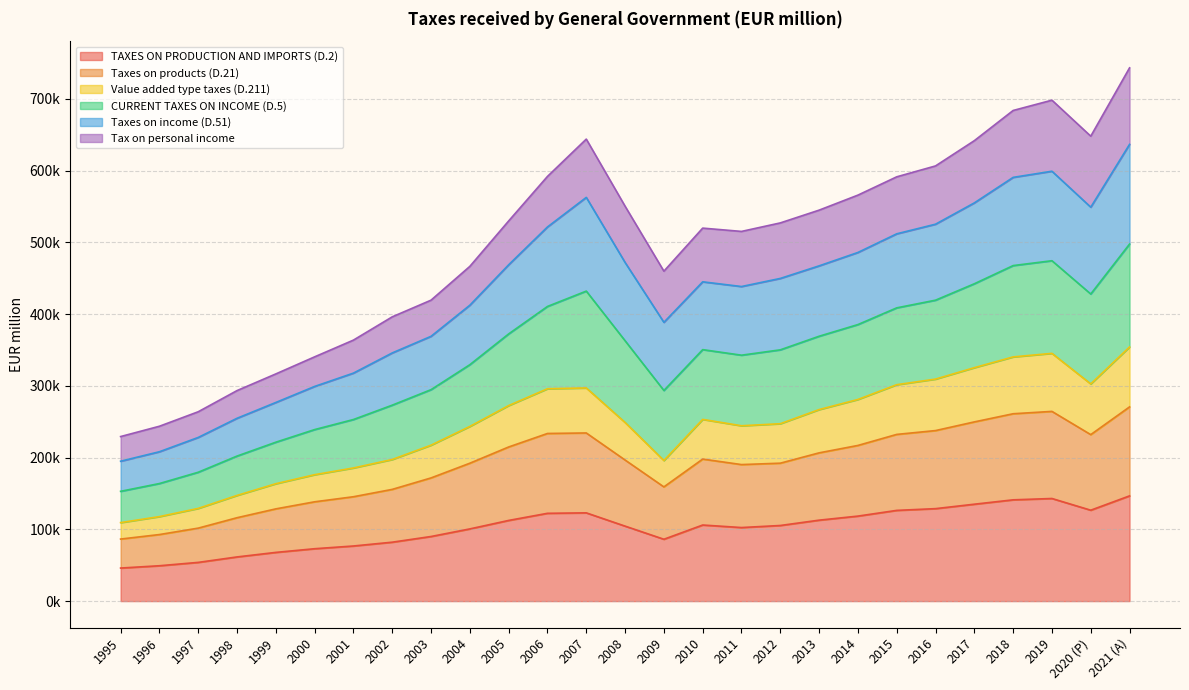

True or false: TAXES ON PRODUCTION AND IMPORTS (D.2) has more than 0 interior local peaks.

True